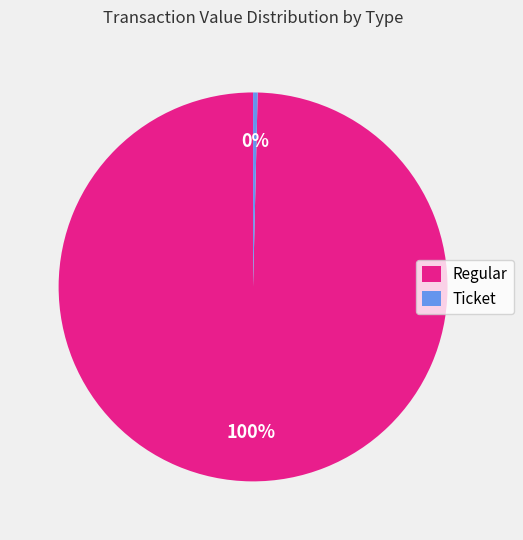

Which category has the smallest portion of the pie?

Ticket